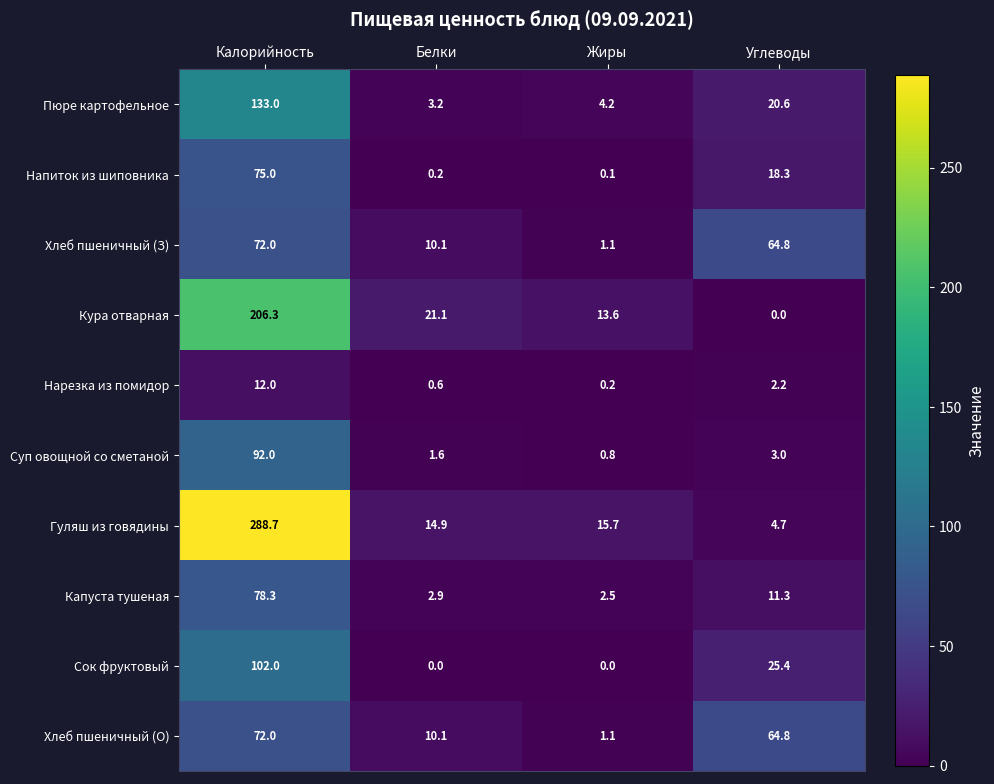

What is the spread (max minus min) of values at Калорийность?

276.7